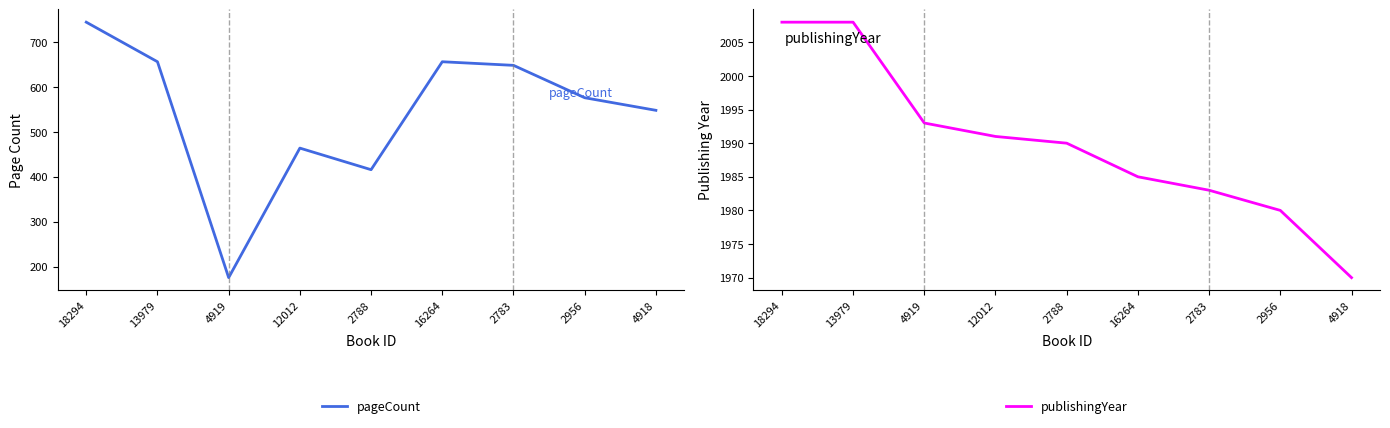

True or false: pageCount and publishingYear cross at least once.

False